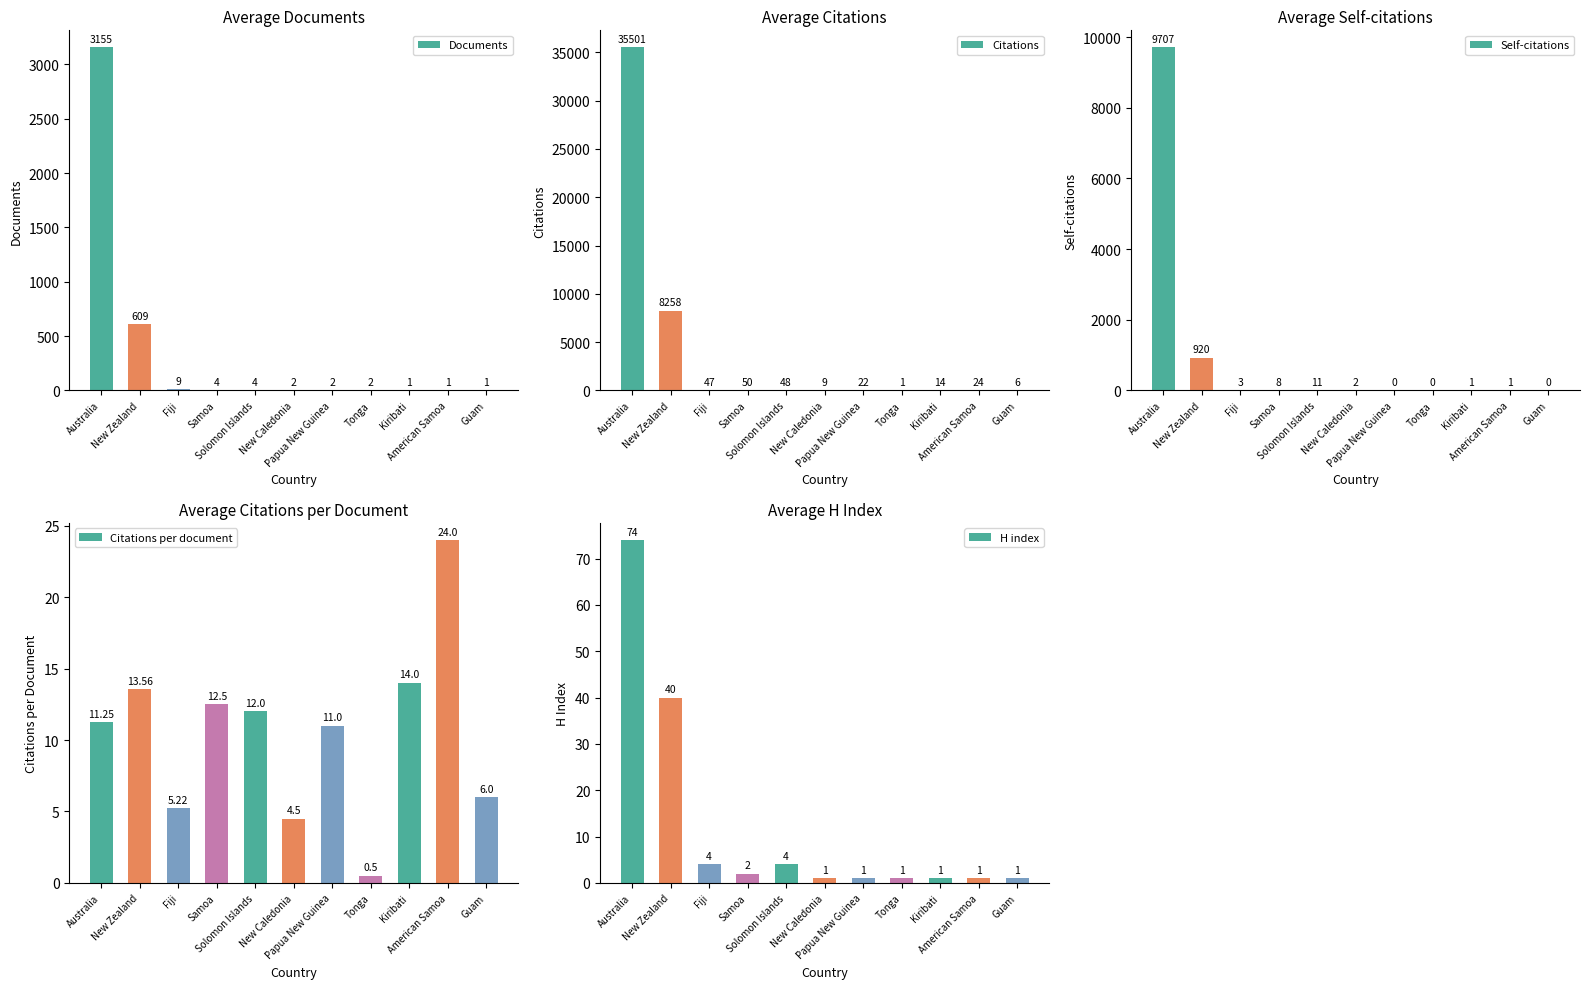

Which series has the largest total across all categories?

Citations